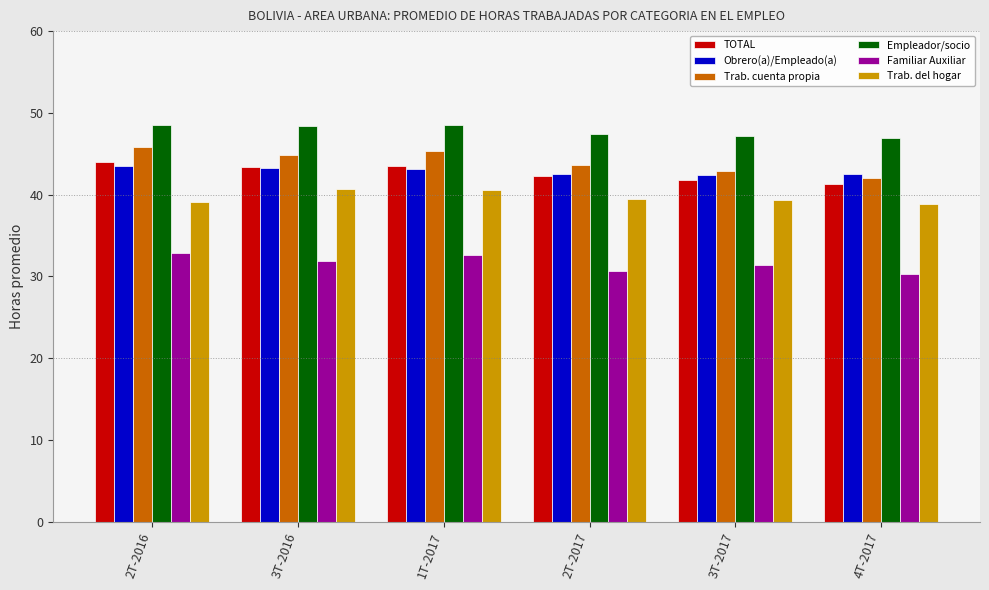

What is the maximum value for Trab. cuenta propia?

45.8